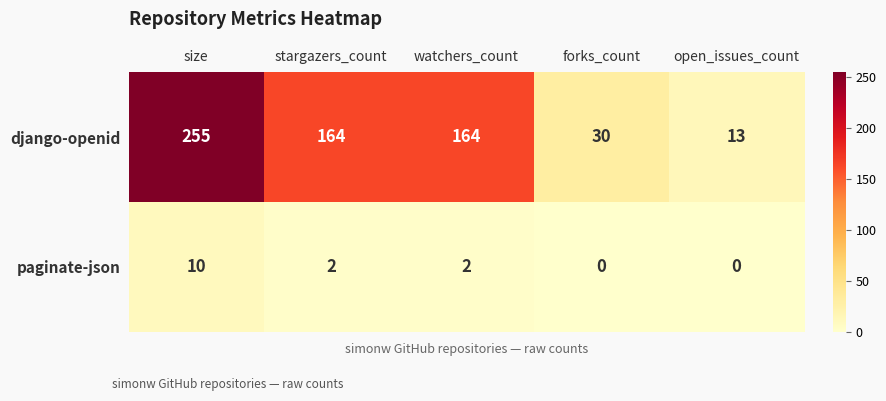

Where does the paginate-json series first go above 2?

size